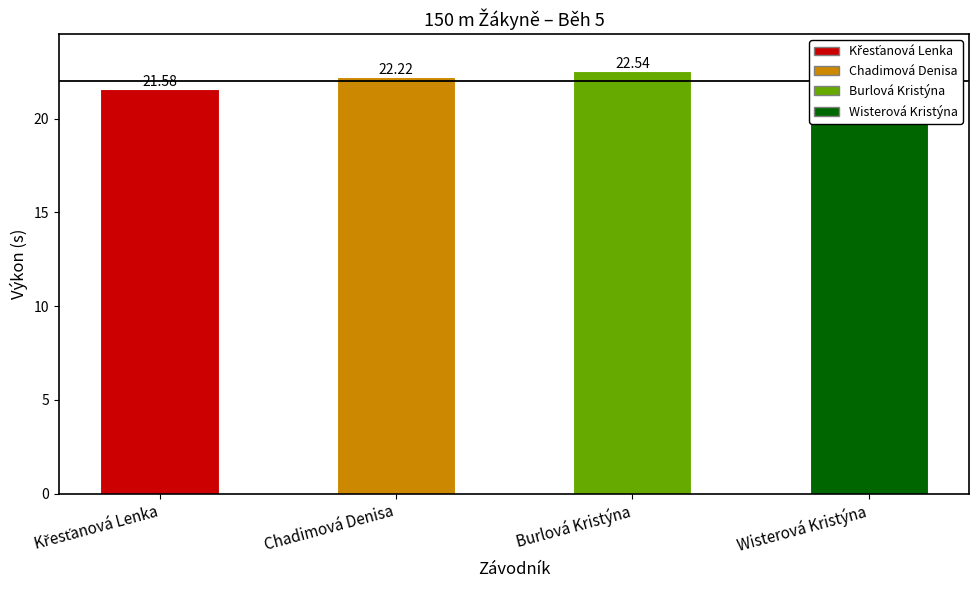

Does the chart contain stacked bars?

No